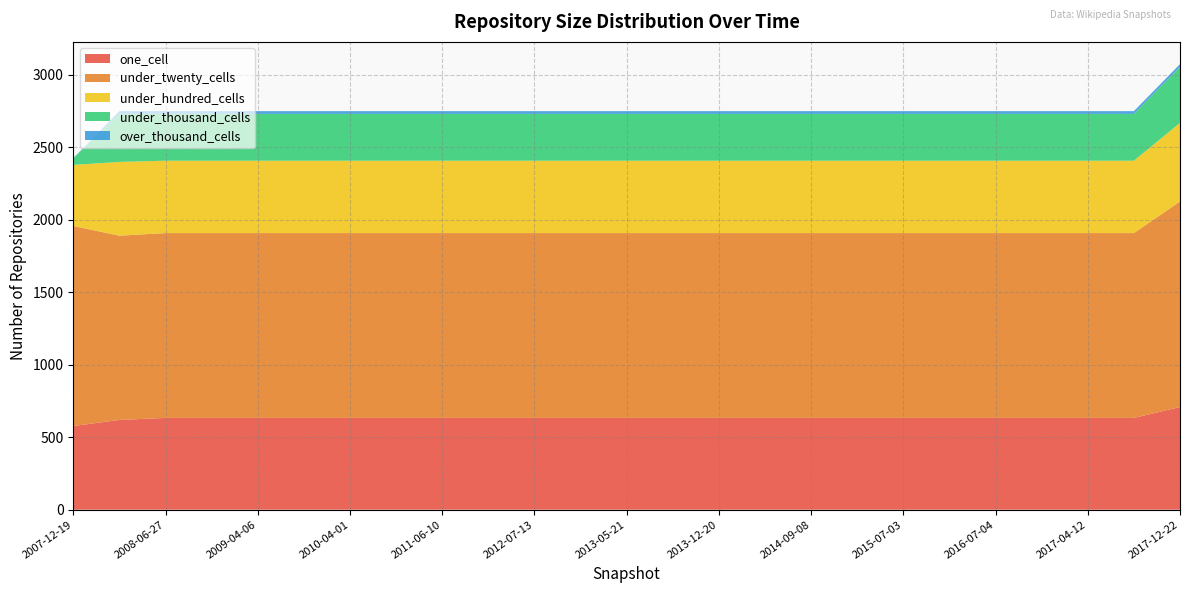

Reading right to left, list all the values displayed in this chart.

one_cell: 708	633	633	633	633	633	633	633	633	633	633	633	633	633	633	633	633	633	633	633	633	633	633	619	577
under_twenty_cells: 1418	1275	1275	1275	1275	1275	1275	1275	1275	1275	1275	1275	1275	1275	1275	1275	1275	1275	1275	1275	1275	1275	1275	1271	1380
under_hundred_cells: 542	499	499	499	499	499	499	499	499	499	499	499	499	499	499	499	499	499	499	499	499	499	499	509	421
under_thousand_cells: 386	323	323	323	323	323	323	323	323	323	323	323	323	323	323	323	323	323	323	323	323	323	323	331	47
over_thousand_cells: 19	19	19	19	19	19	19	19	19	19	19	19	19	19	19	19	19	19	19	19	19	19	19	19	0